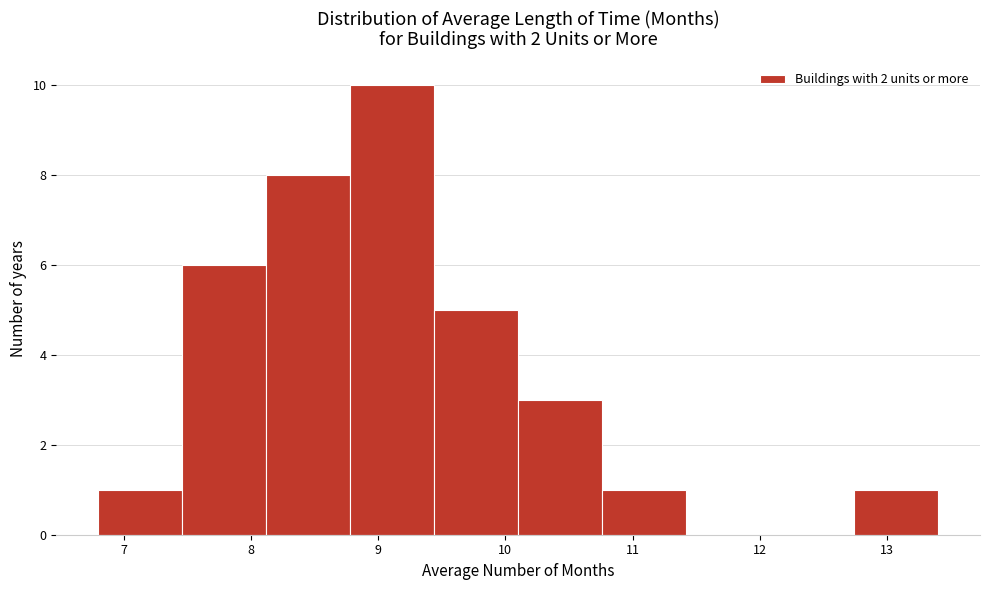

Over which range of the x-axis is the bar tallest?

8.78 to 9.44